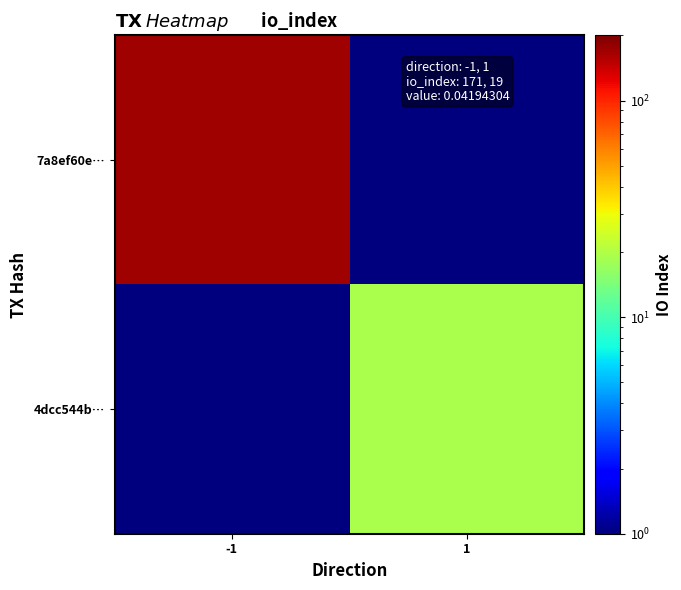

List the series in order of their peak value, highest first.

7a8ef60e…, 4dcc544b…